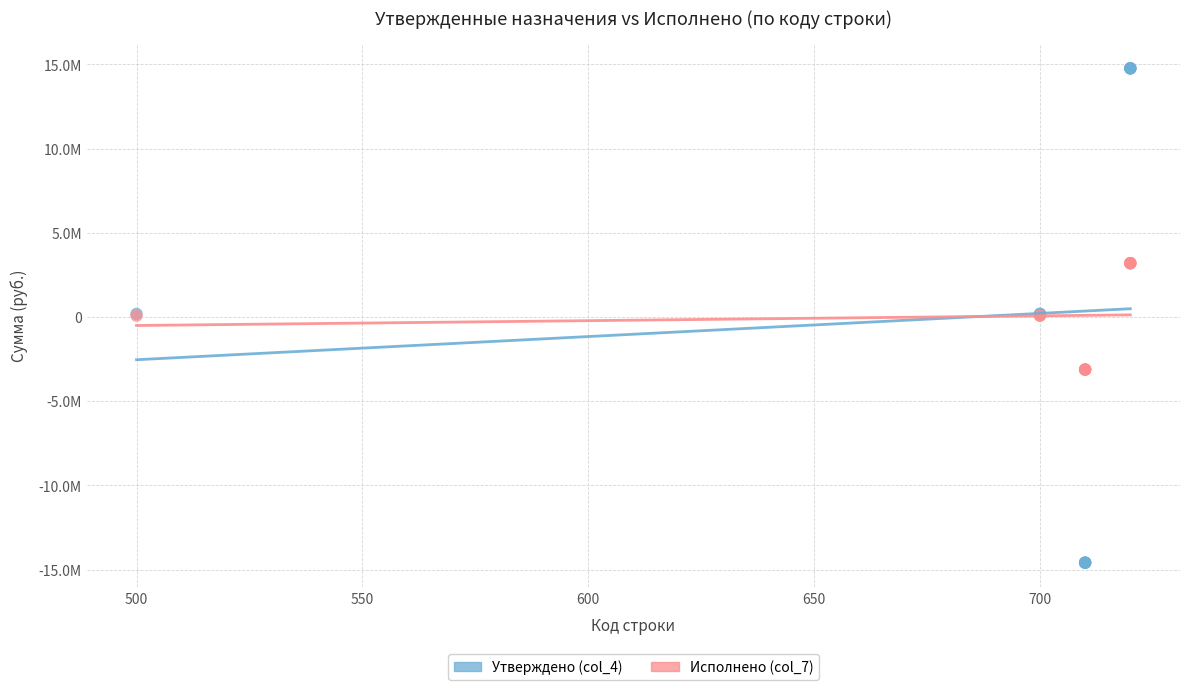

Which series reaches the maximum Y coordinate?

Утверждено (col_4)